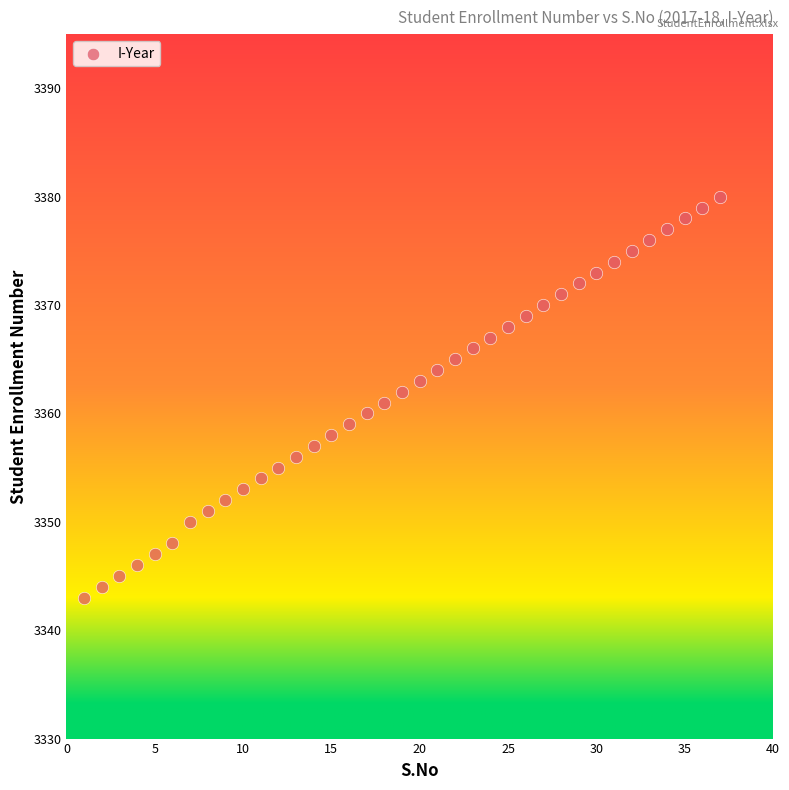

What is the range of X values (max minus min)?

36